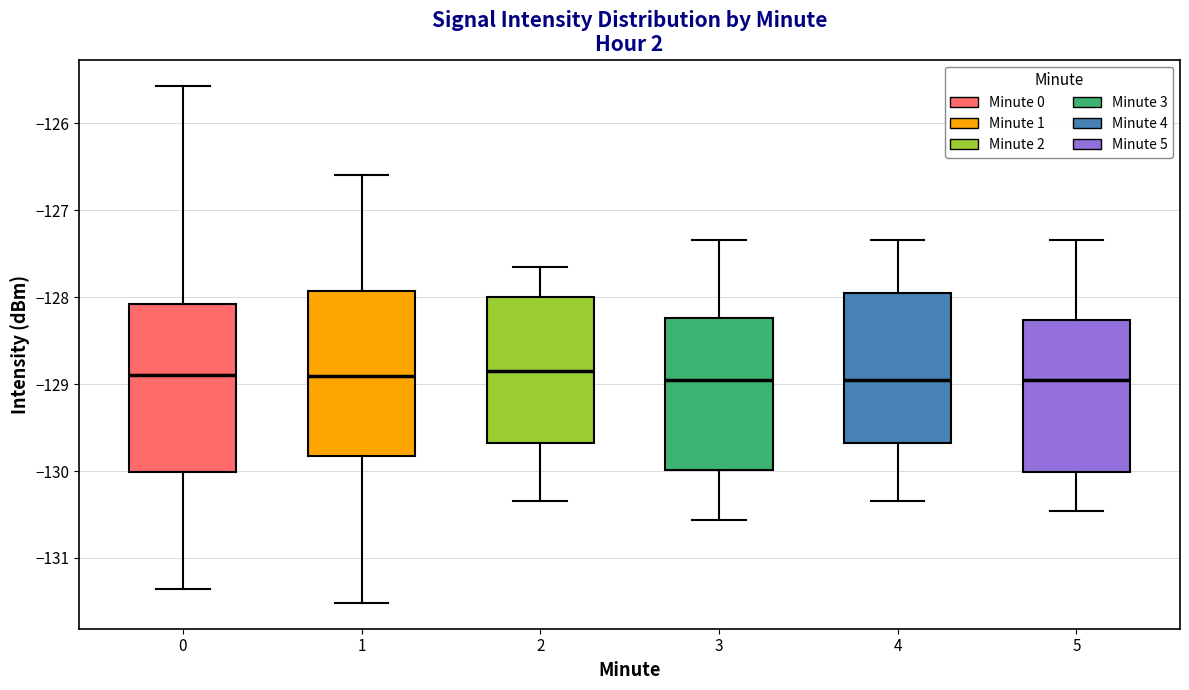

Reading left to right, transcribe this box plot: for each box, give where its median line is, the range the box spans, and where its two whiskers end, as read against the y-axis. The values are not printed on the chart, so give them approximately, as read against the axis.

0: median -128.9, box -130.0 to -128.1, whiskers -131.4 to -125.6
1: median -128.9, box -129.8 to -127.9, whiskers -131.5 to -126.6
2: median -128.8, box -129.7 to -128.0, whiskers -130.3 to -127.7
3: median -129.0, box -130.0 to -128.2, whiskers -130.6 to -127.3
4: median -129.0, box -129.7 to -127.9, whiskers -130.3 to -127.3
5: median -129.0, box -130.0 to -128.3, whiskers -130.5 to -127.3